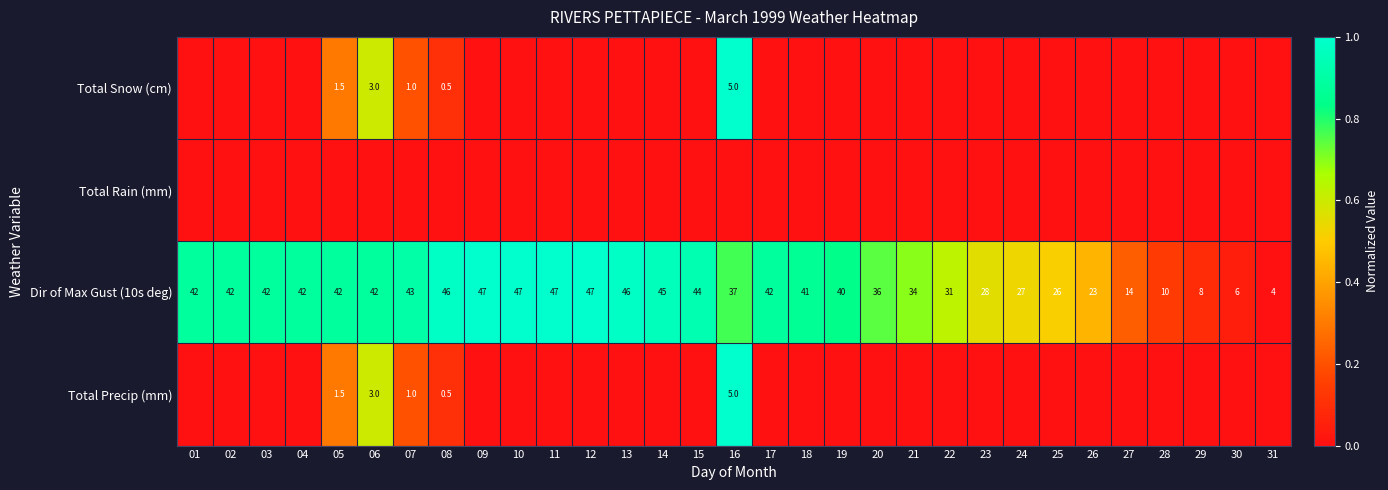

The Dir of Max Gust (10s deg) series shows 42.0 at 05. True or false?

True